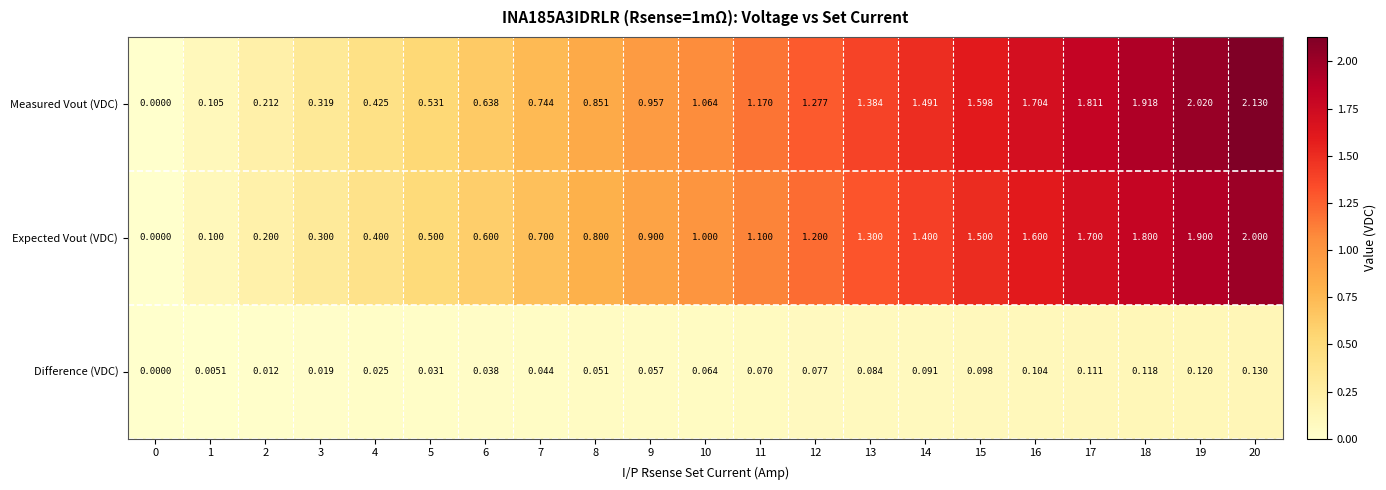

How many distinct data groups are displayed?

3